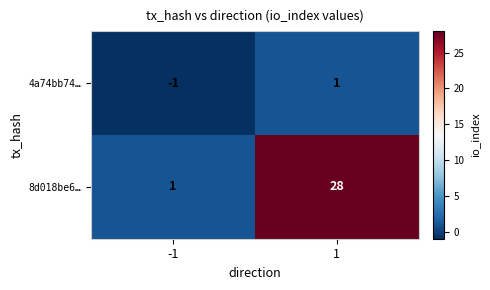

Rank the series by their maximum value, from lowest to highest.

4a74bb74…, 8d018be6…